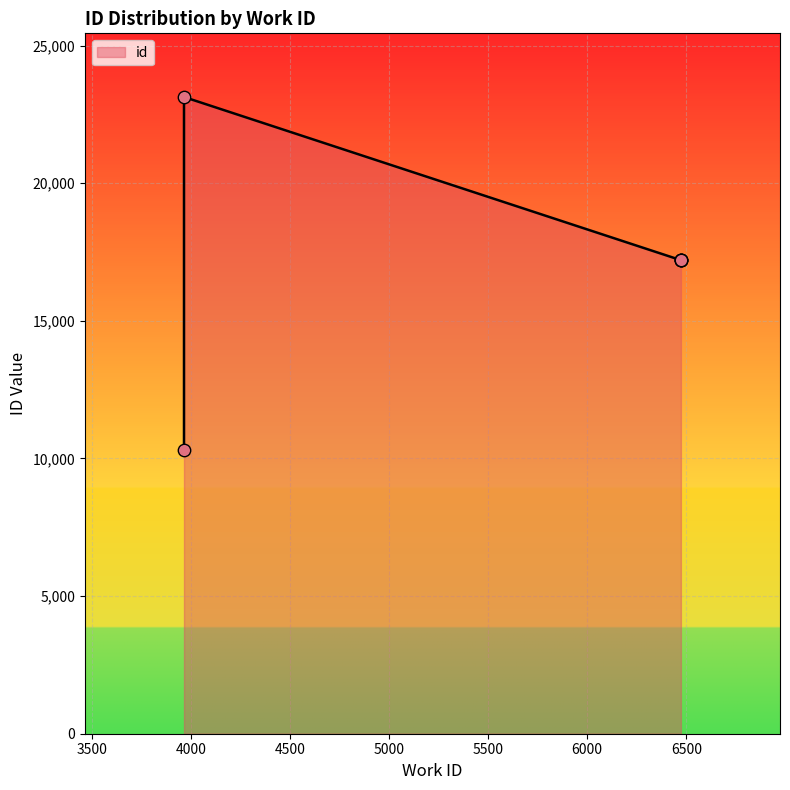

Approximately how many times larger is the value at 3966 compared to 6473?

0.6